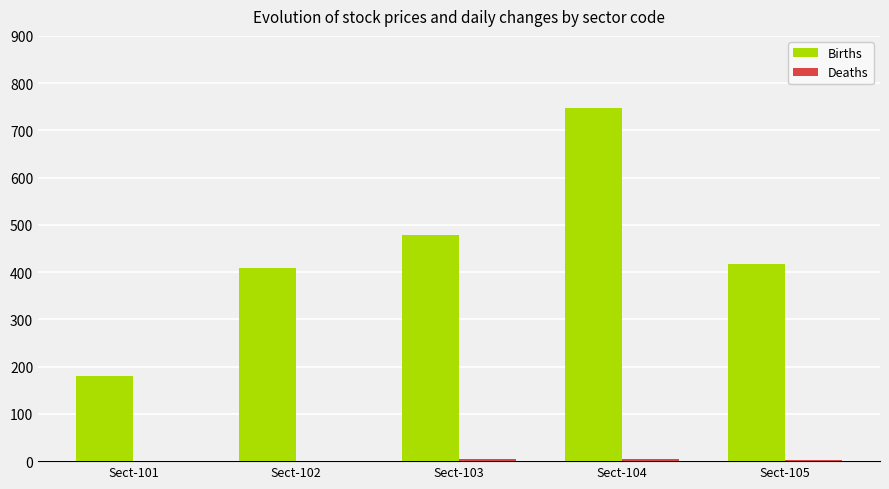

Which series has the widest spread of values?

Births